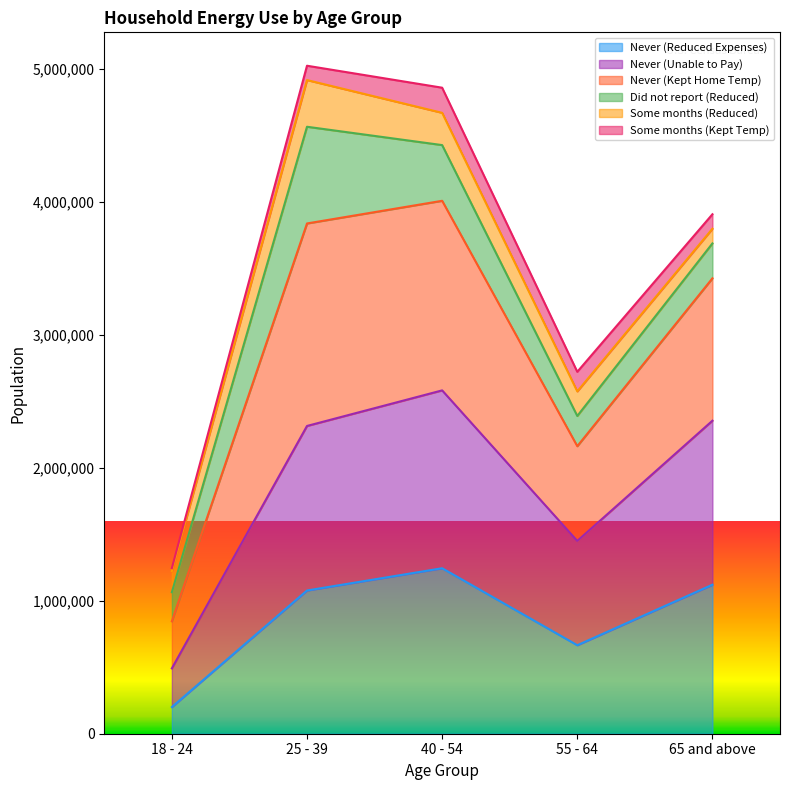

At which label does Never (Reduced Expenses) reach its peak?

40 - 54